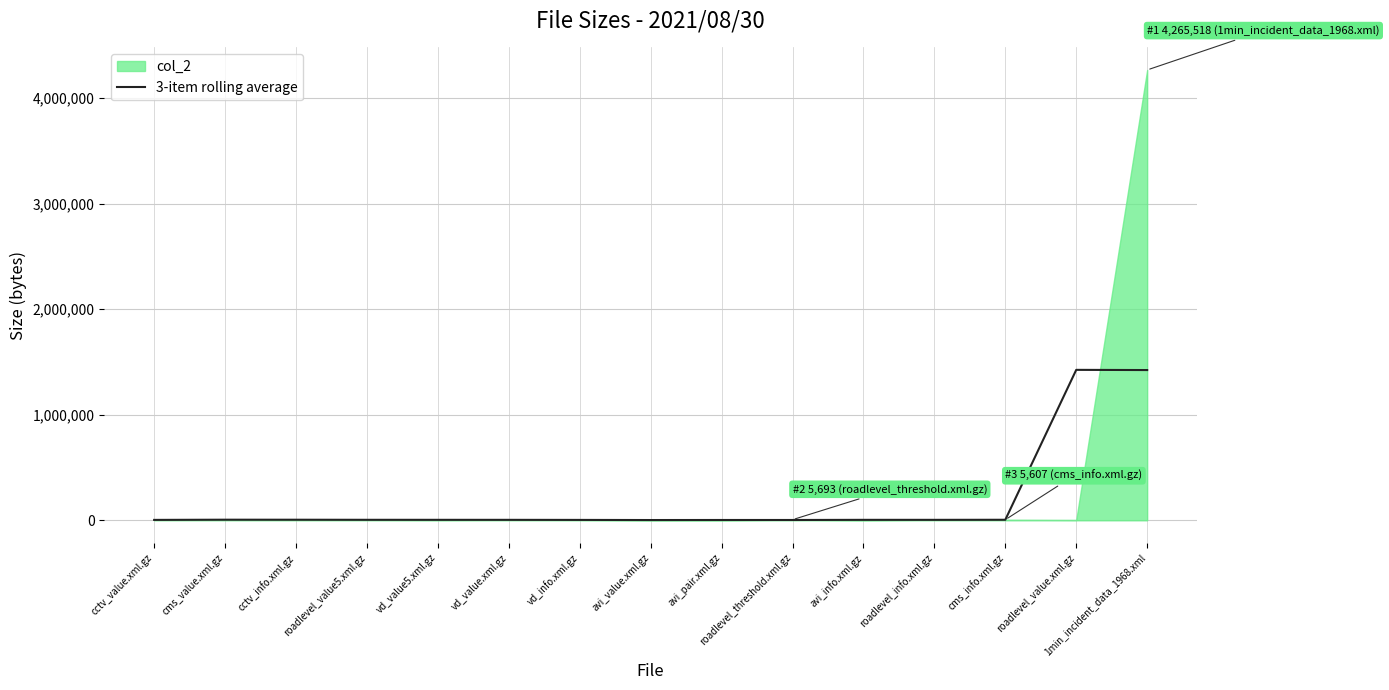

How many data points are less than 4223?

7